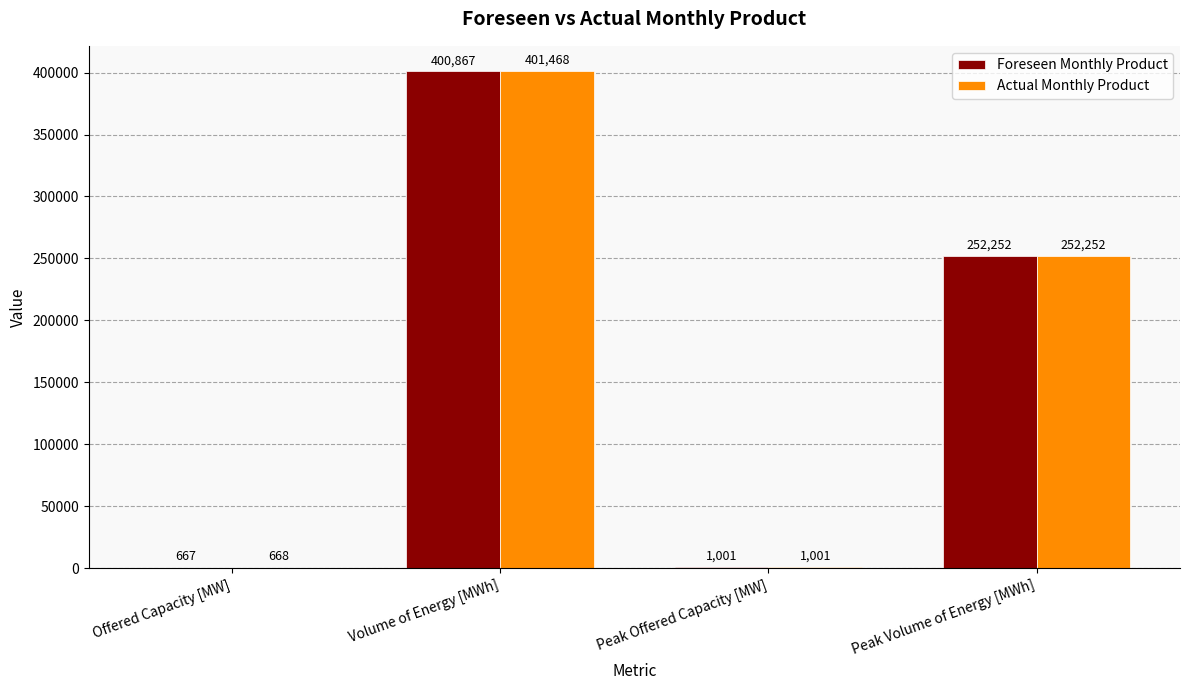

What is the spread (max minus min) of values at Offered Capacity [MW]?

1